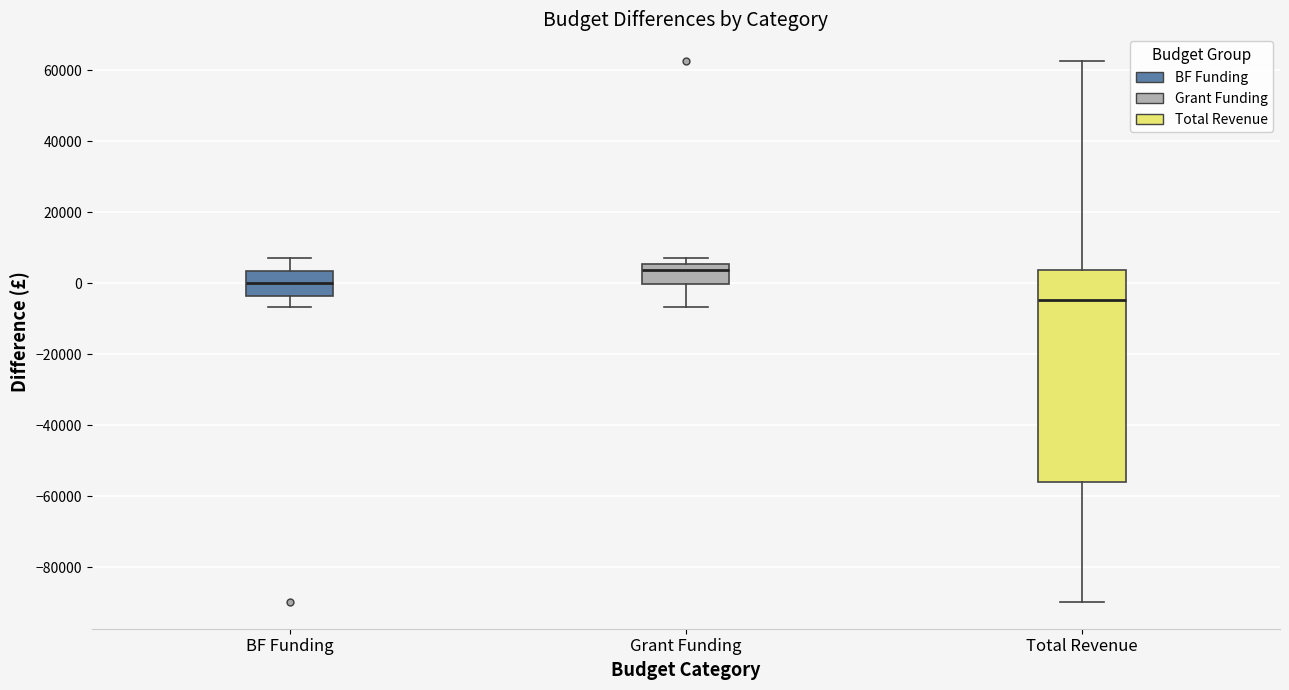

Which box's median line is the lowest?

Total Revenue